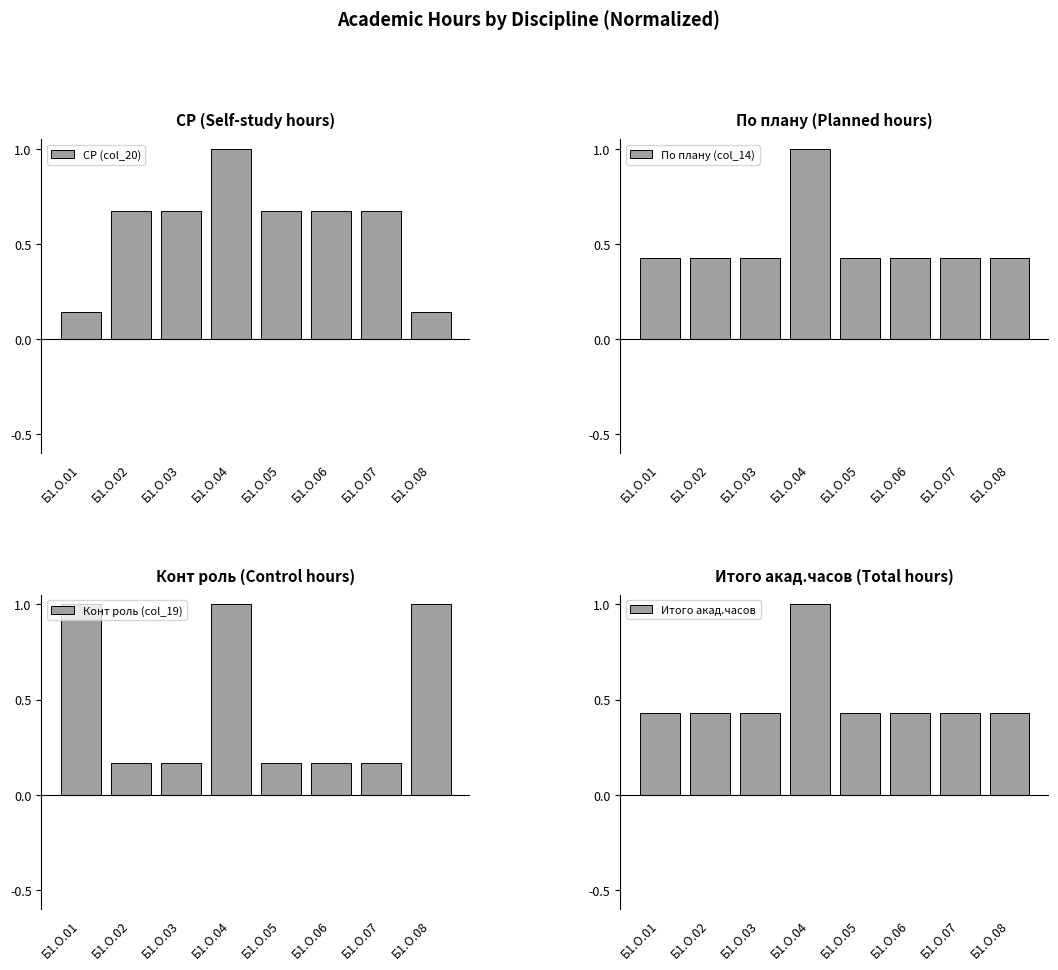

How many data points does each series have?

8